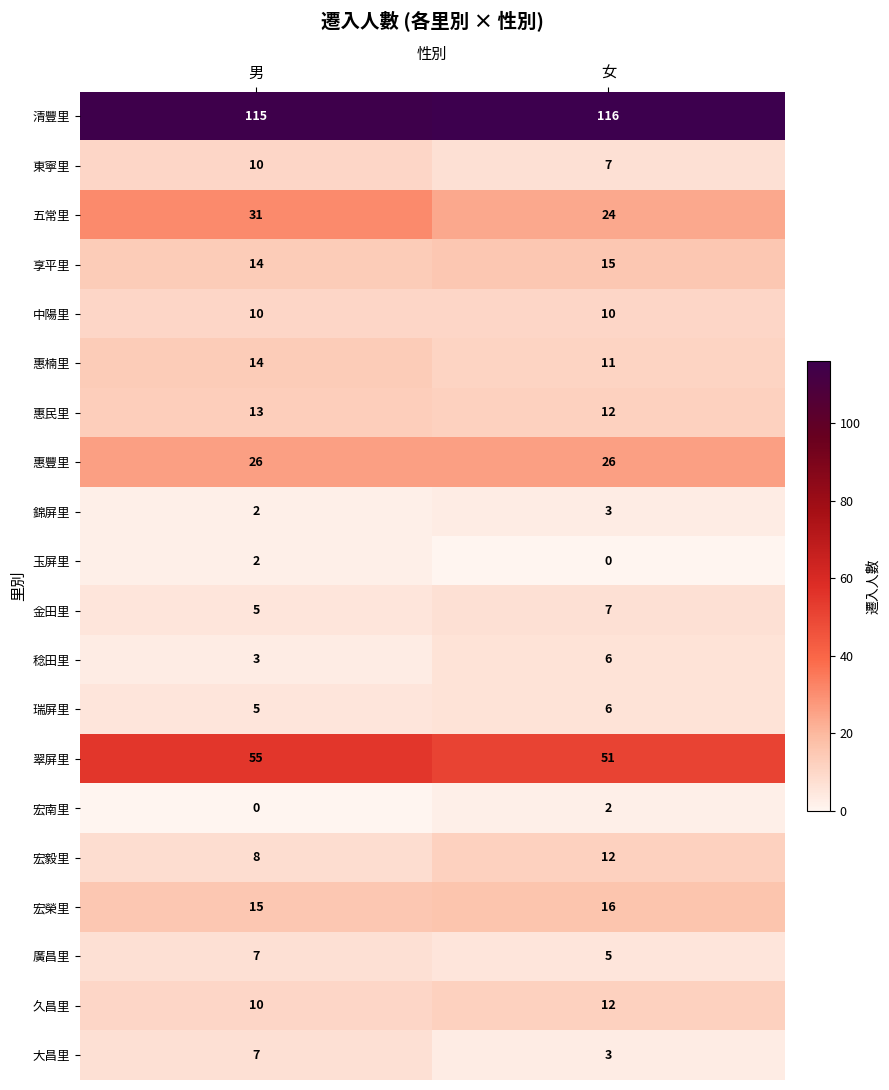

How many values in the 清豐里 series are below 116?

1